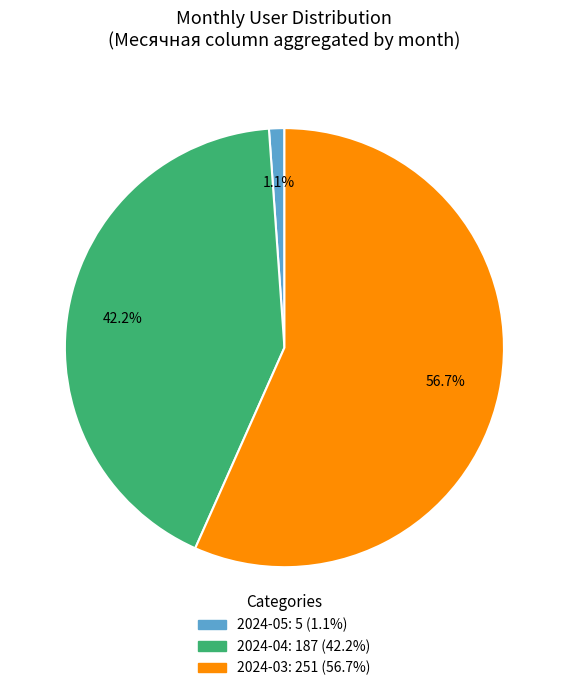

Is there any slice that represents more than half of the pie?

Yes